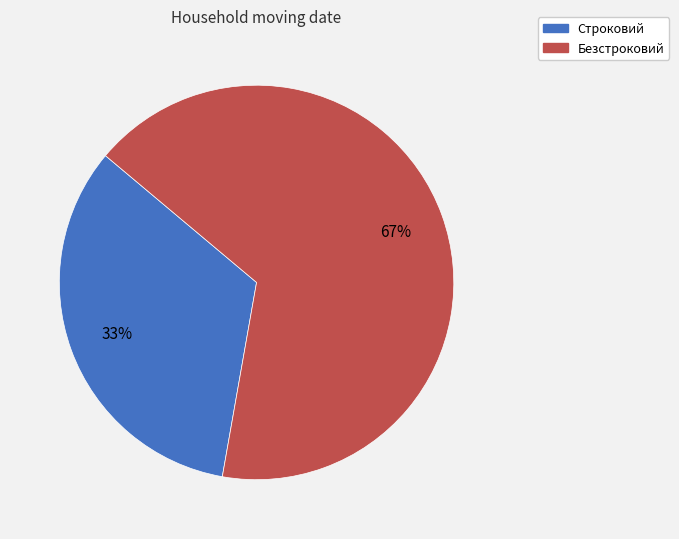

Is the sum of Безстроковий and Строковий greater than half?

Yes